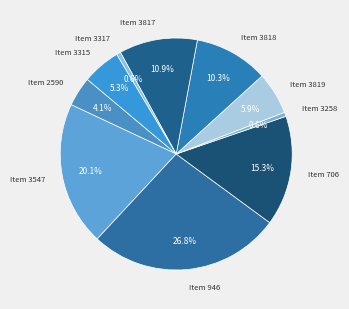

Which category has the biggest portion of the pie?

Item 946